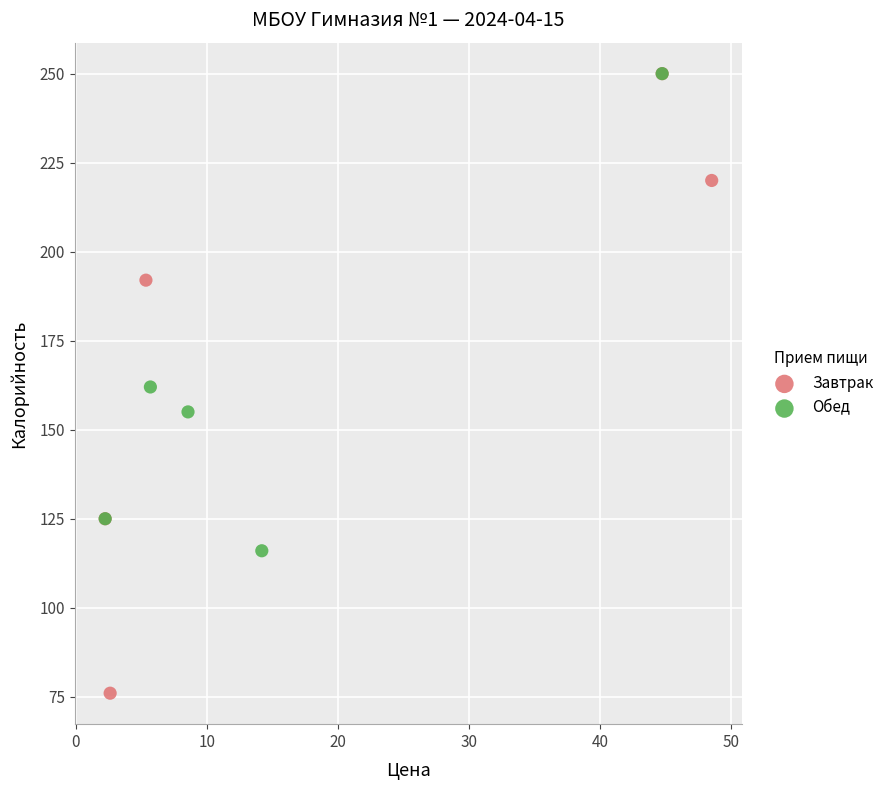

Which series contains the lowest Y value?

Завтрак